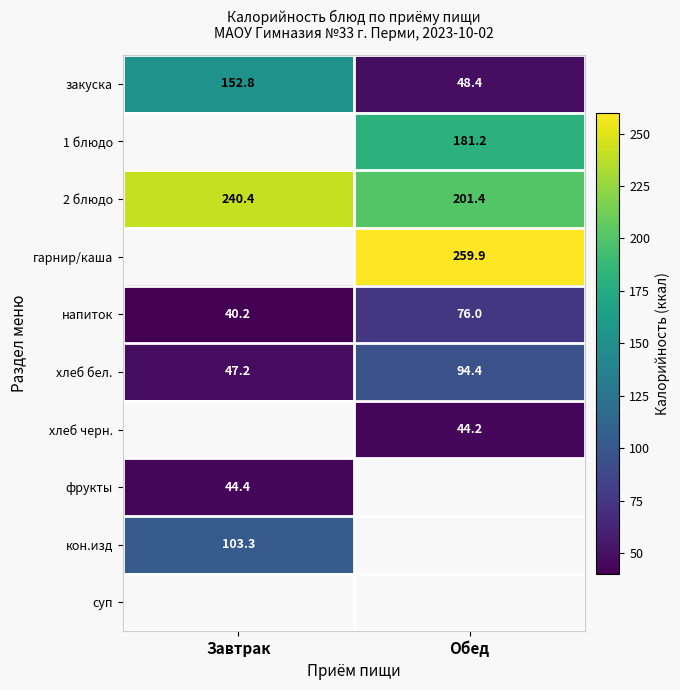

Is the value of 1 блюдо at Обед greater than the value of 2 блюдо at Обед?

No